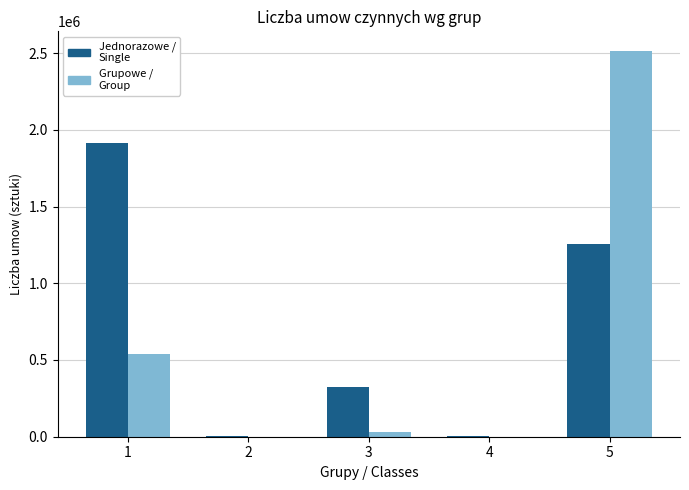

Which series changed the most between 1 and 2?

Jednorazowe / Single